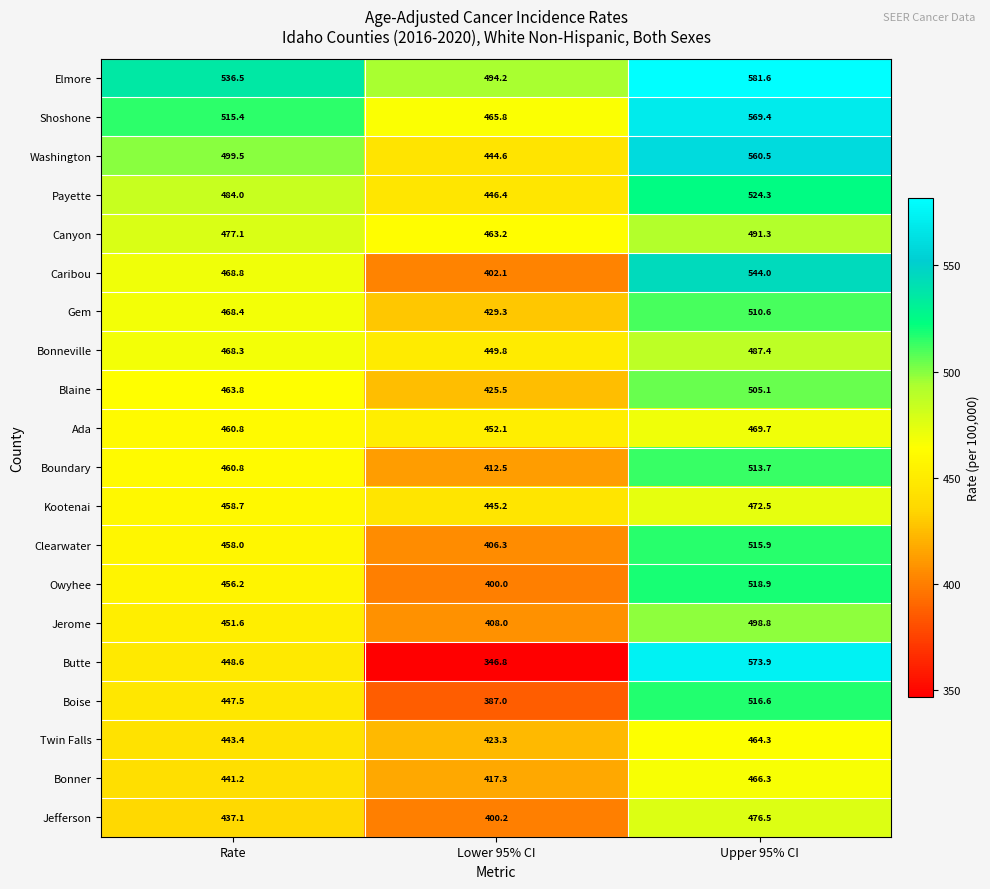

What is the sum of the Kootenai values at Rate and Upper 95% CI?

931.2